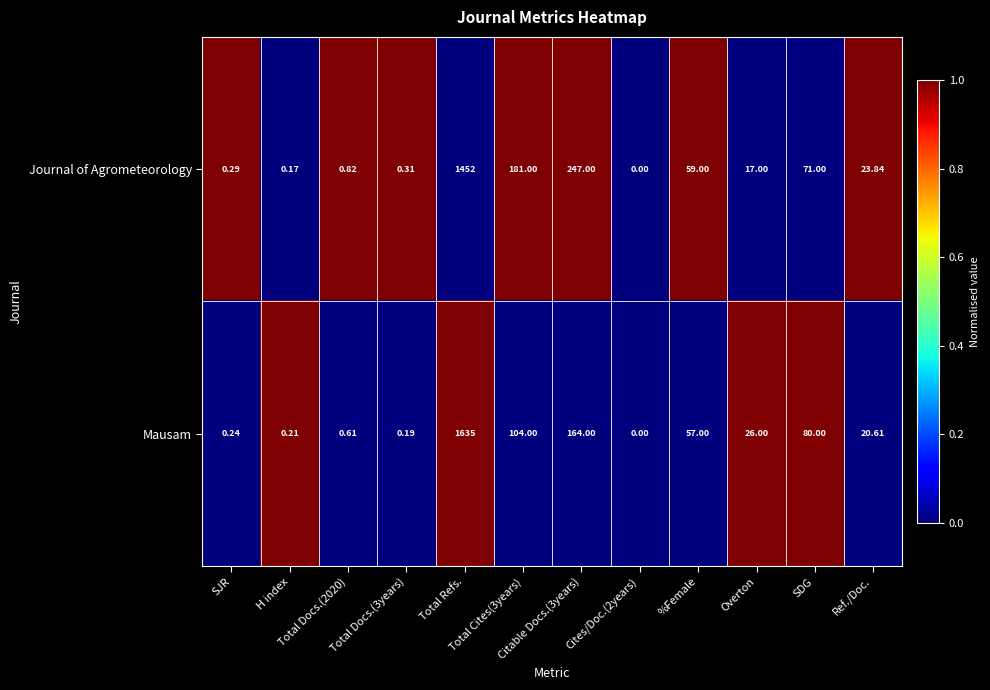

Which series has the largest range (max minus min)?

Mausam